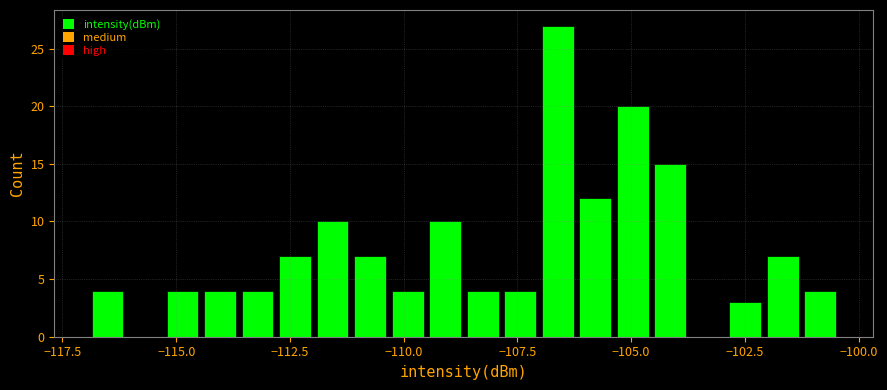

Around what value on the x-axis is the tallest bar? Give the approximate position of its centre, as read against the axis.

-106.5